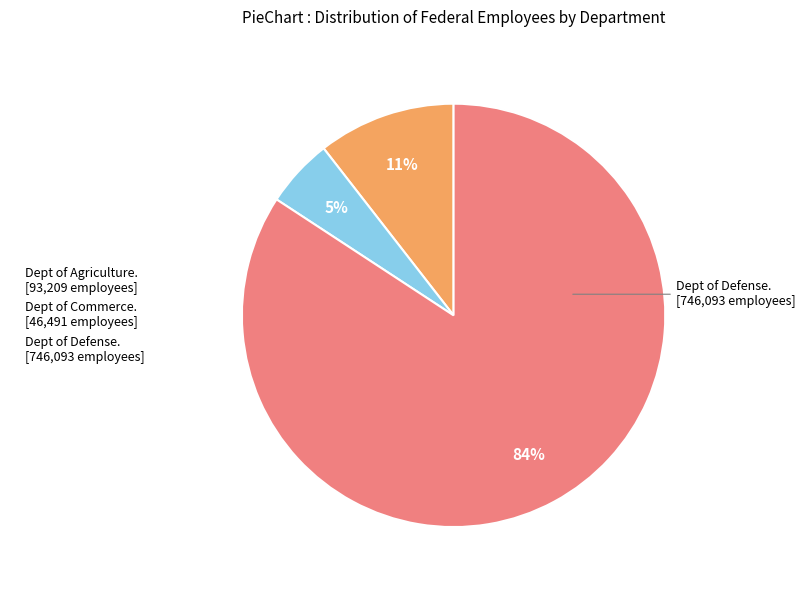

True or false: Dept of Defense. [746,093 employees] accounts for 84% of the total.

True